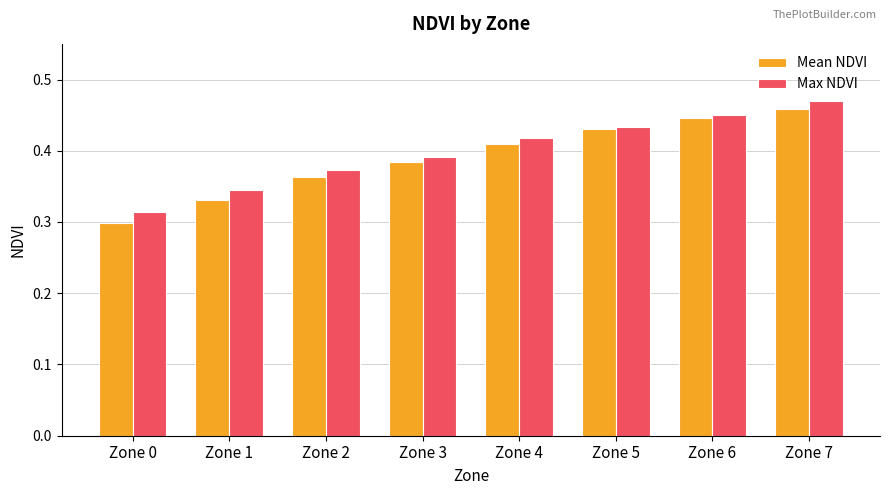

Which category has the highest value in the Mean NDVI series?

Zone 7